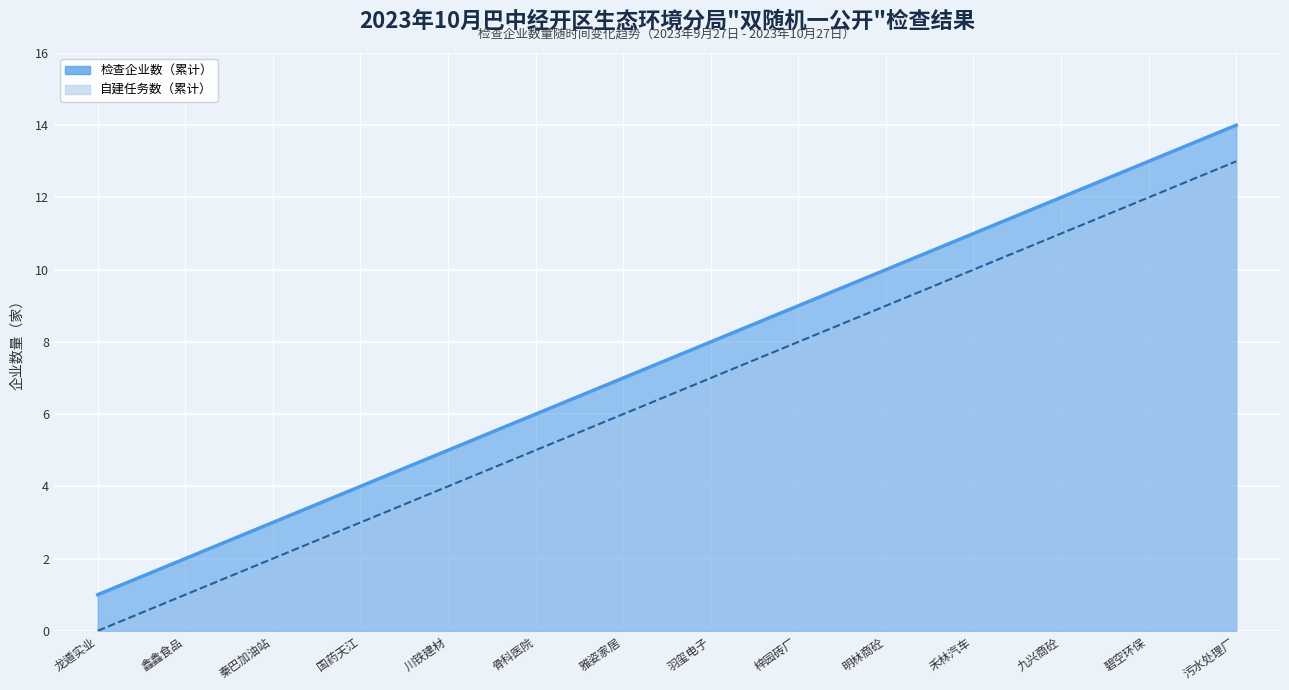

True or false: 自建任务数（累计） and 检查企业数（累计） cross at least once.

False